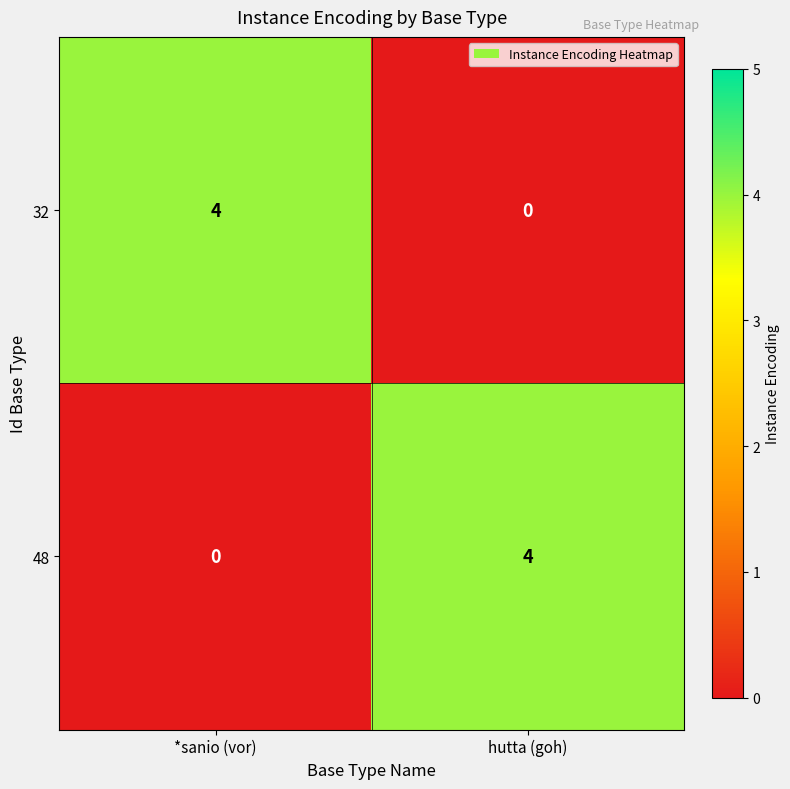

What is the spread (max minus min) of values at hutta (goh)?

4